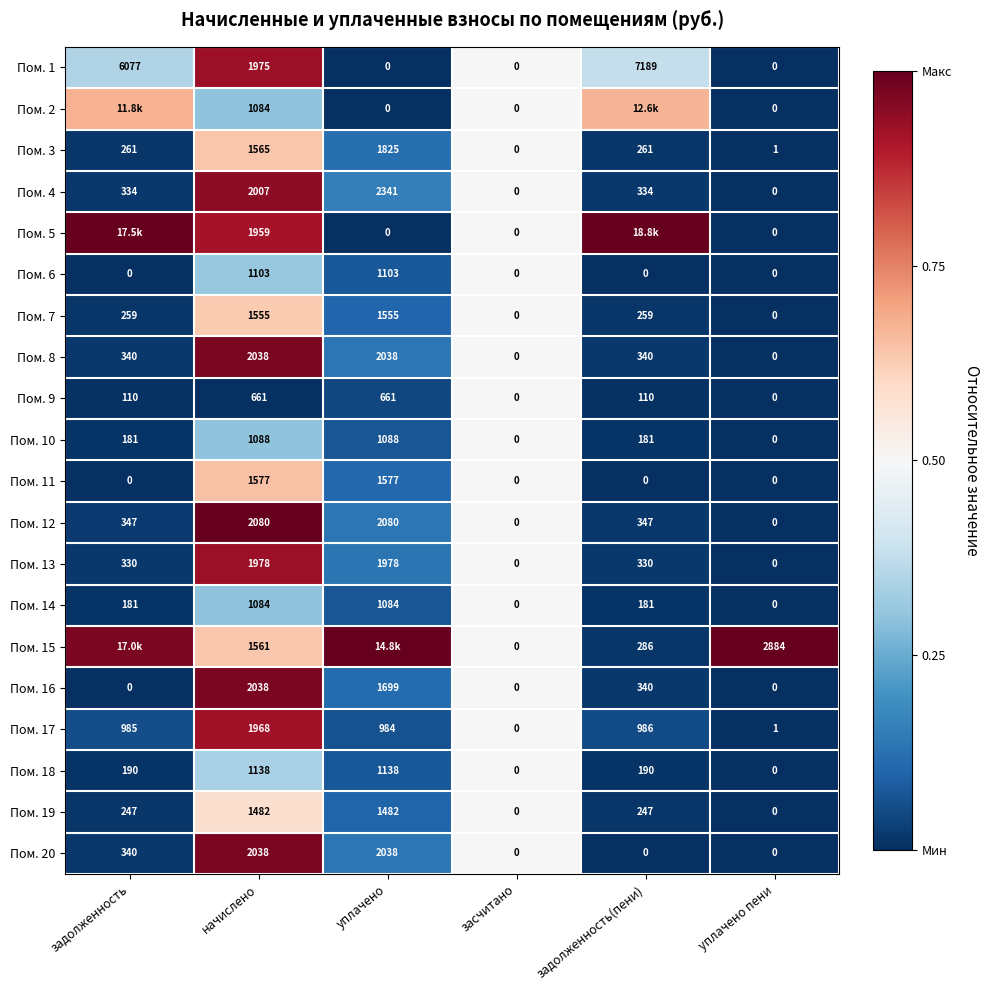

At which label does Пом. 16 first exceed 340?

начислено